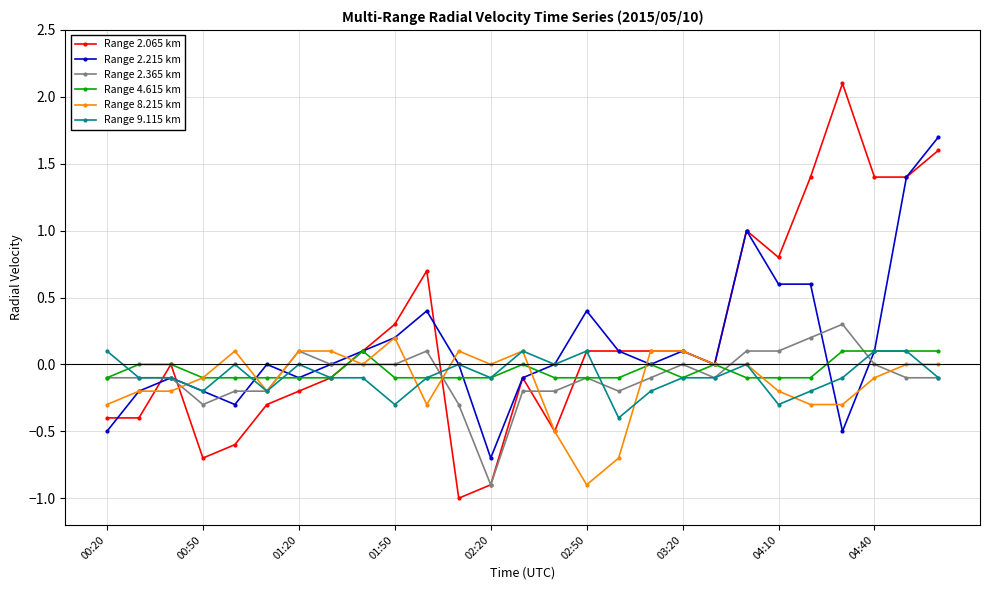

What is the maximum value for Range 2.065 km?

2.1